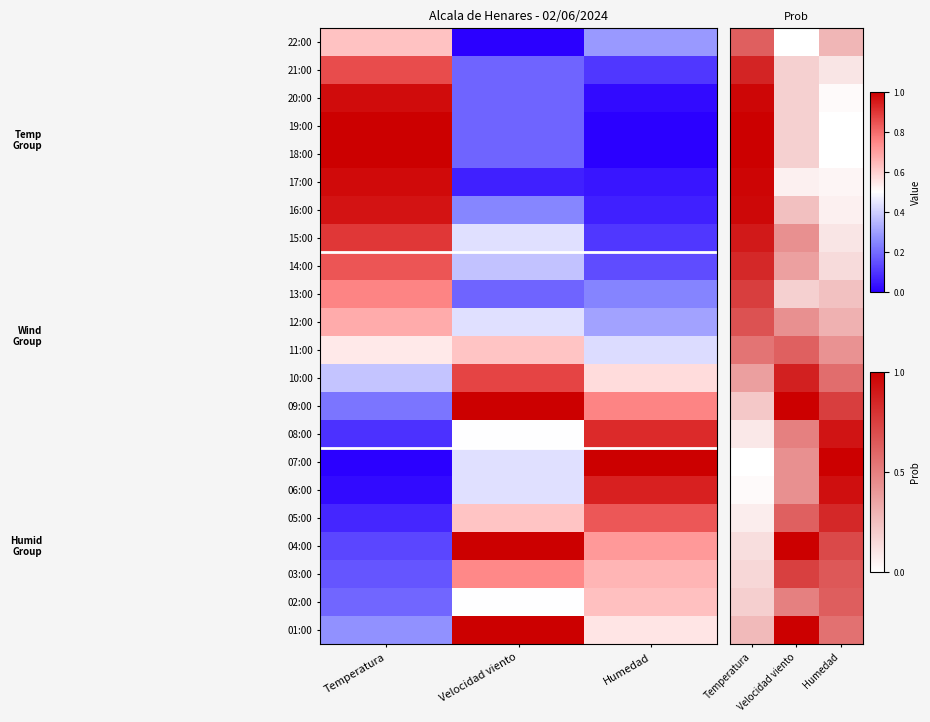

List the series in order of their peak value, lowest first.

11:00, 22:00, 02:00, 12:00, 03:00, 13:00, 05:00, 14:00, 21:00, 10:00, 15:00, 08:00, 06:00, 16:00, 20:00, 17:00, 09:00, 04:00, 01:00, 19:00, 18:00, 07:00